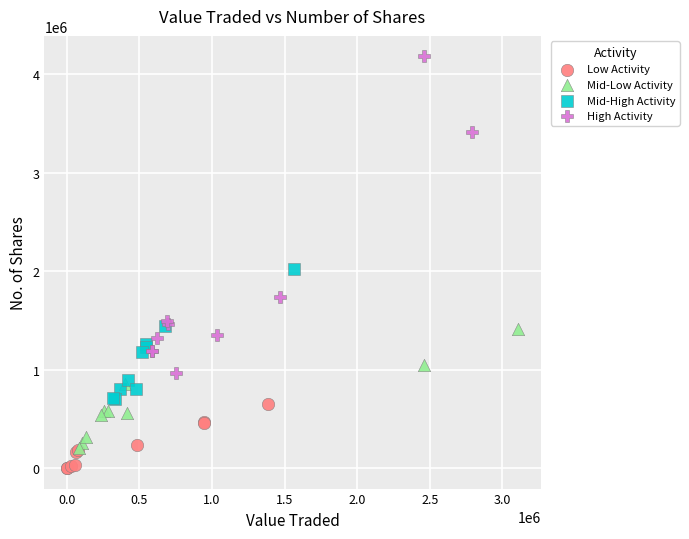

Which series reaches the minimum Y coordinate?

Low Activity